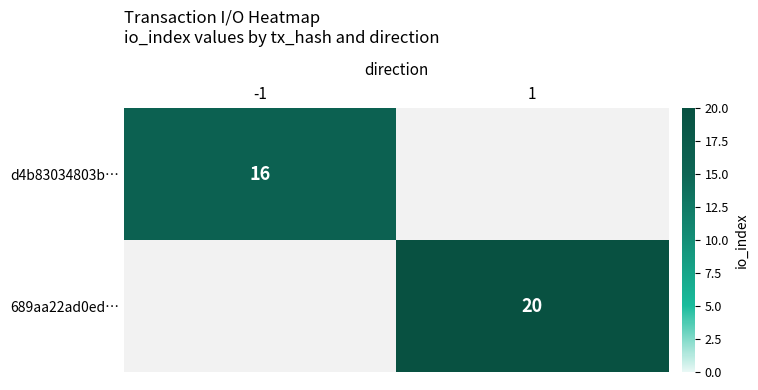

Is it true that d4b83034803b… equals 22 at -1?

False